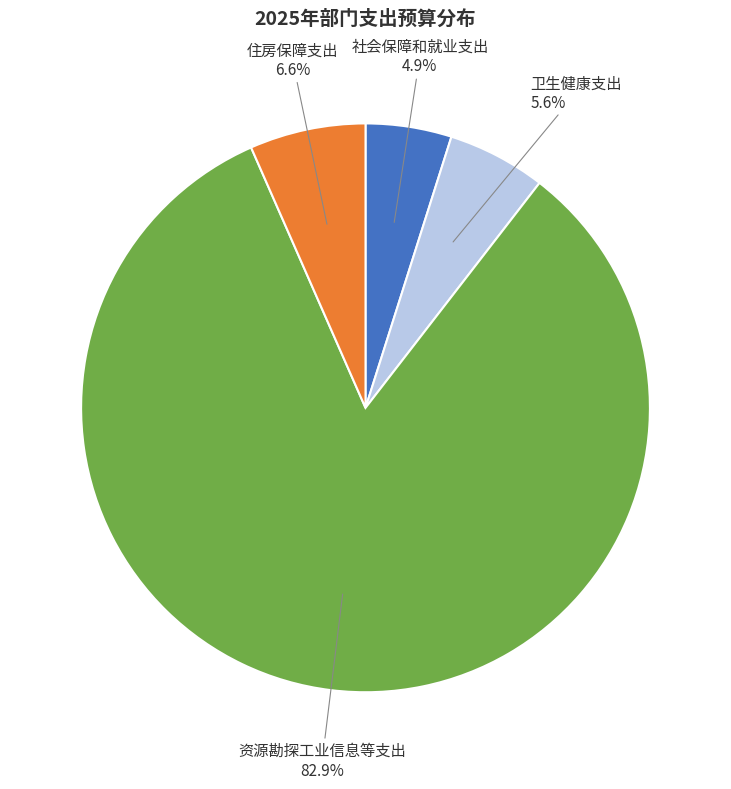

Between 社会保障和就业支出 and 资源勘探工业信息等支出, which is larger?

资源勘探工业信息等支出